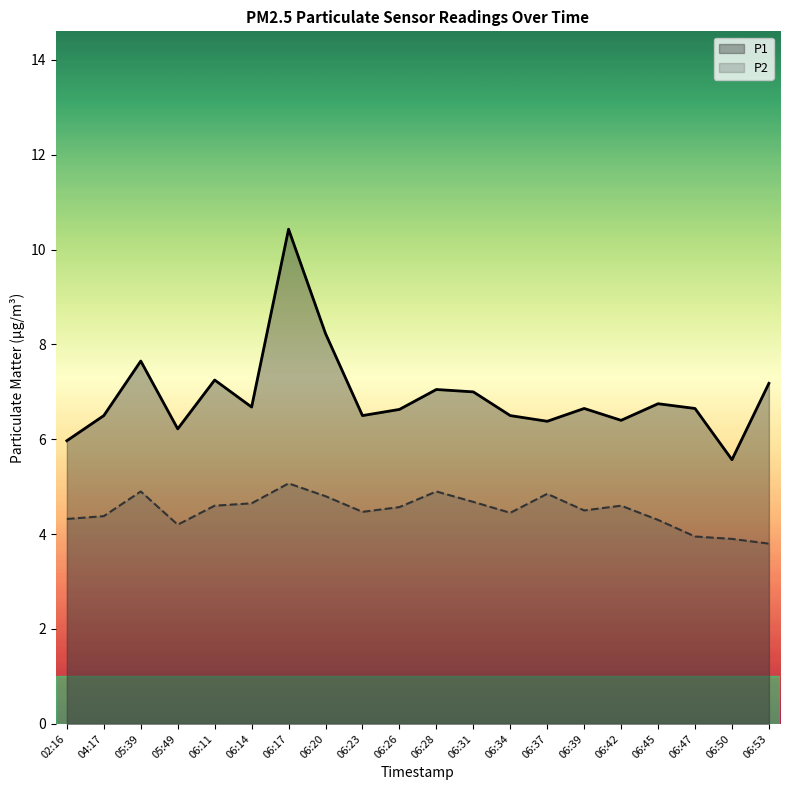

The P2 series shows 4.9 at 06:28. True or false?

True